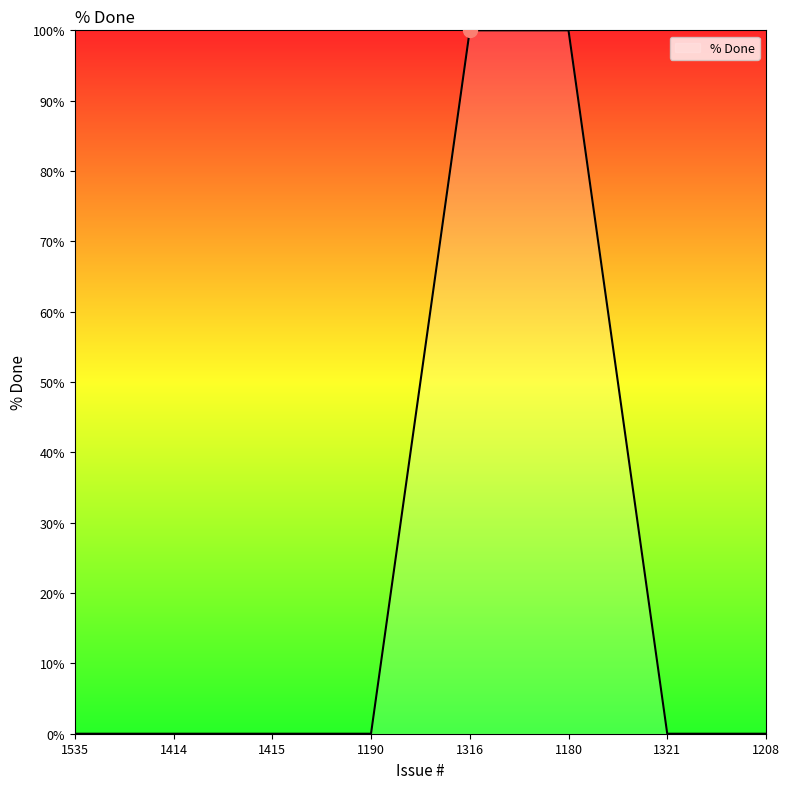

What is the greatest value displayed?

100